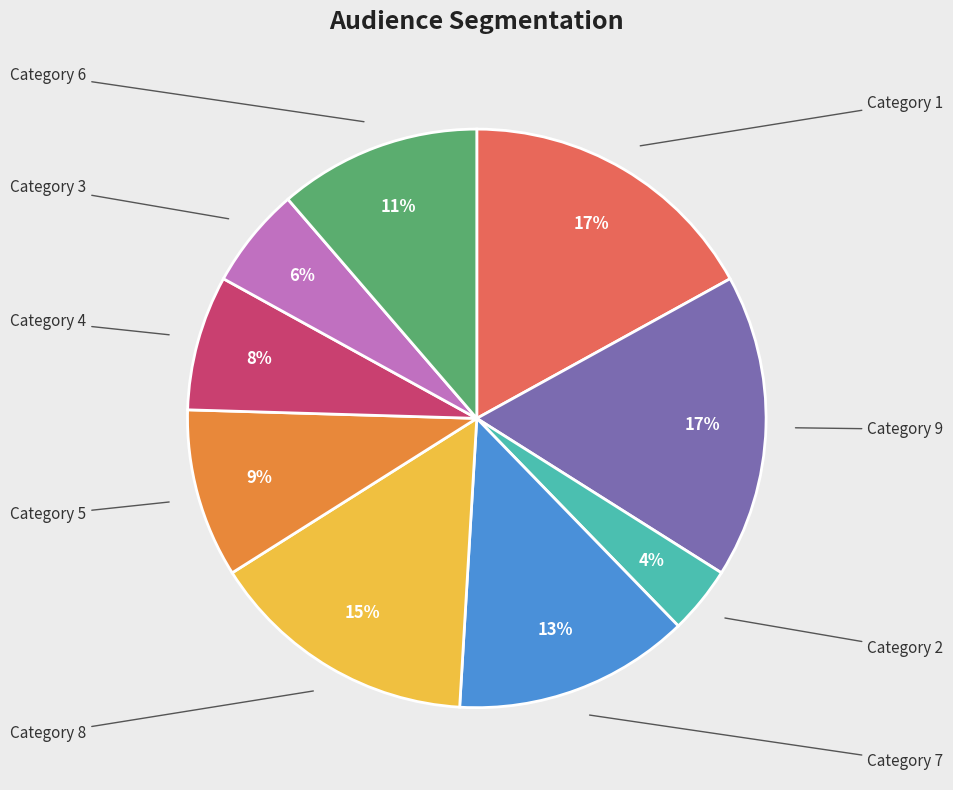

Is there a majority slice in this chart?

No